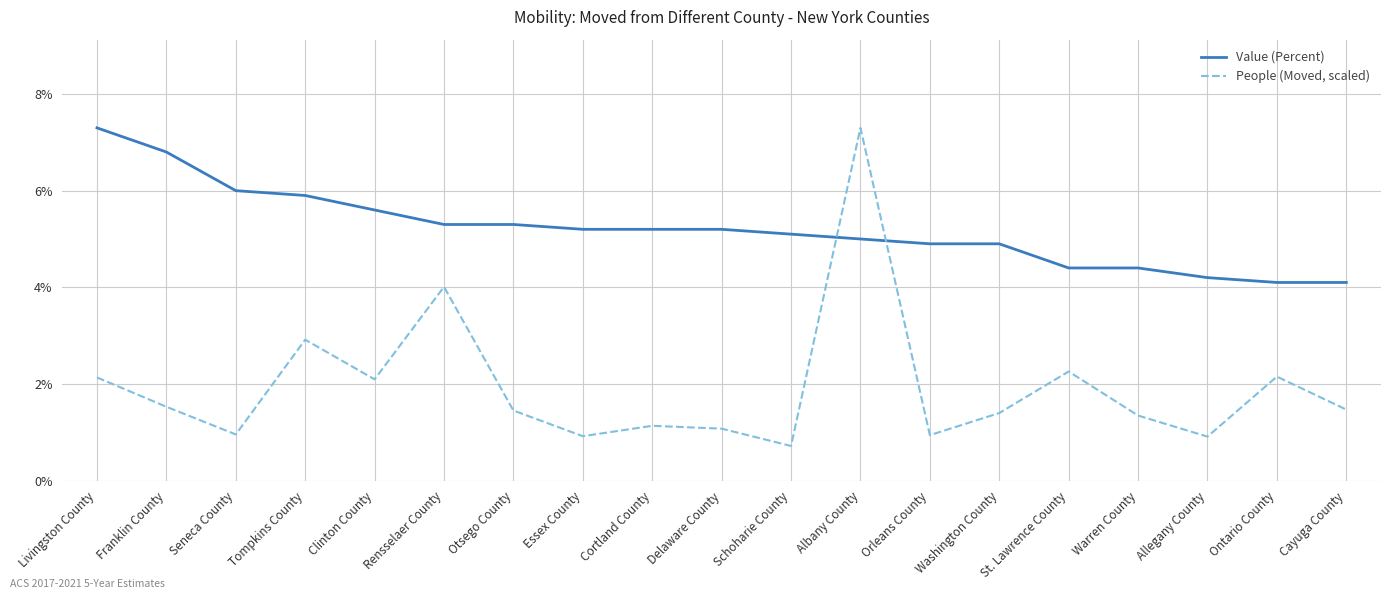

Rank the series by their average value, from lowest to highest.

People (Moved, scaled), Value (Percent)